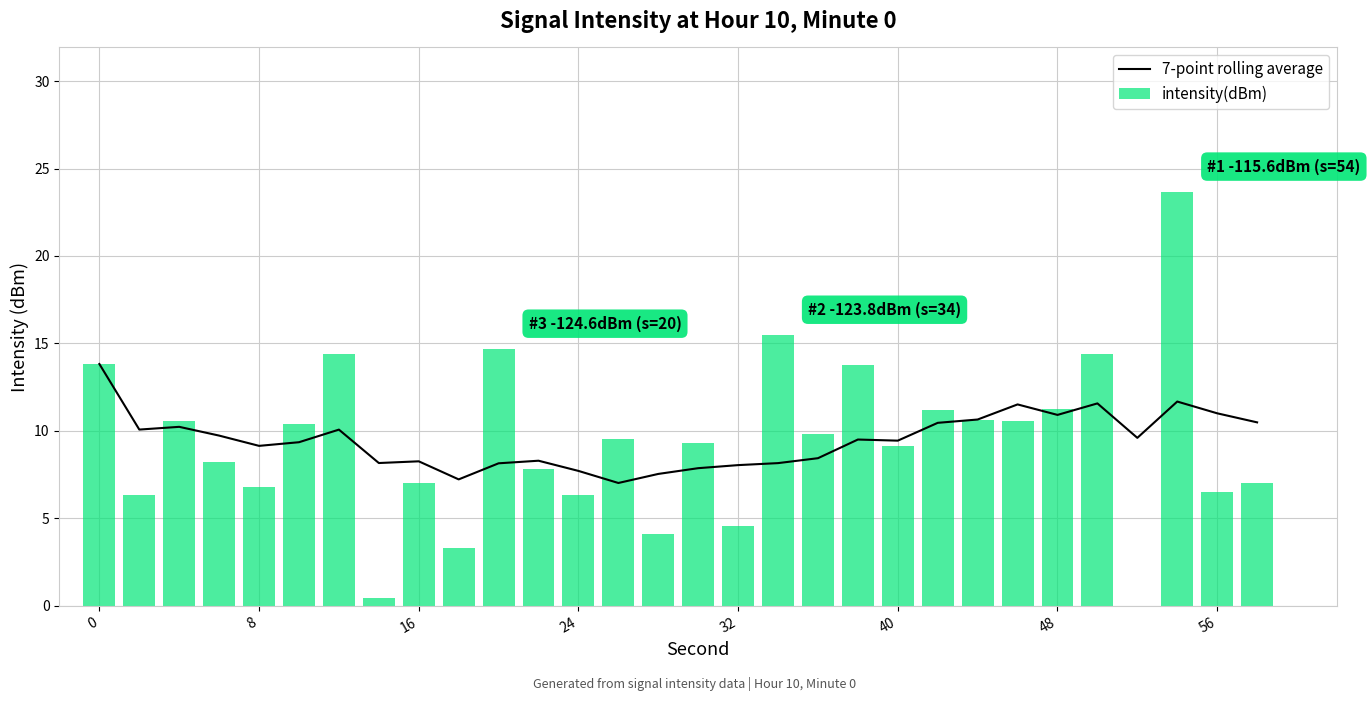

What is the value of the intensity(dBm) bar at the 6th from the left?

10.4